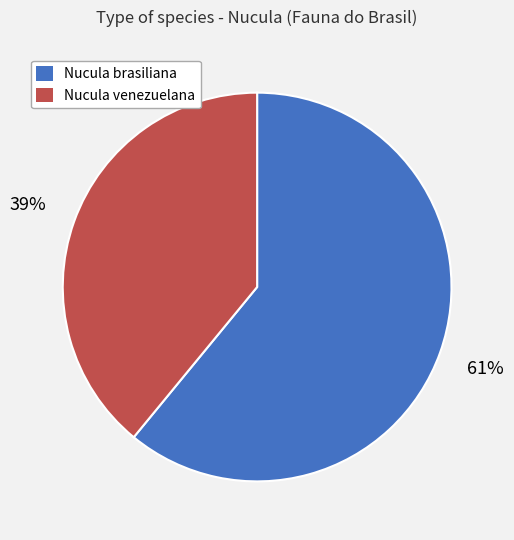

Rank the categories by value from highest to lowest.

Nucula brasiliana, Nucula venezuelana